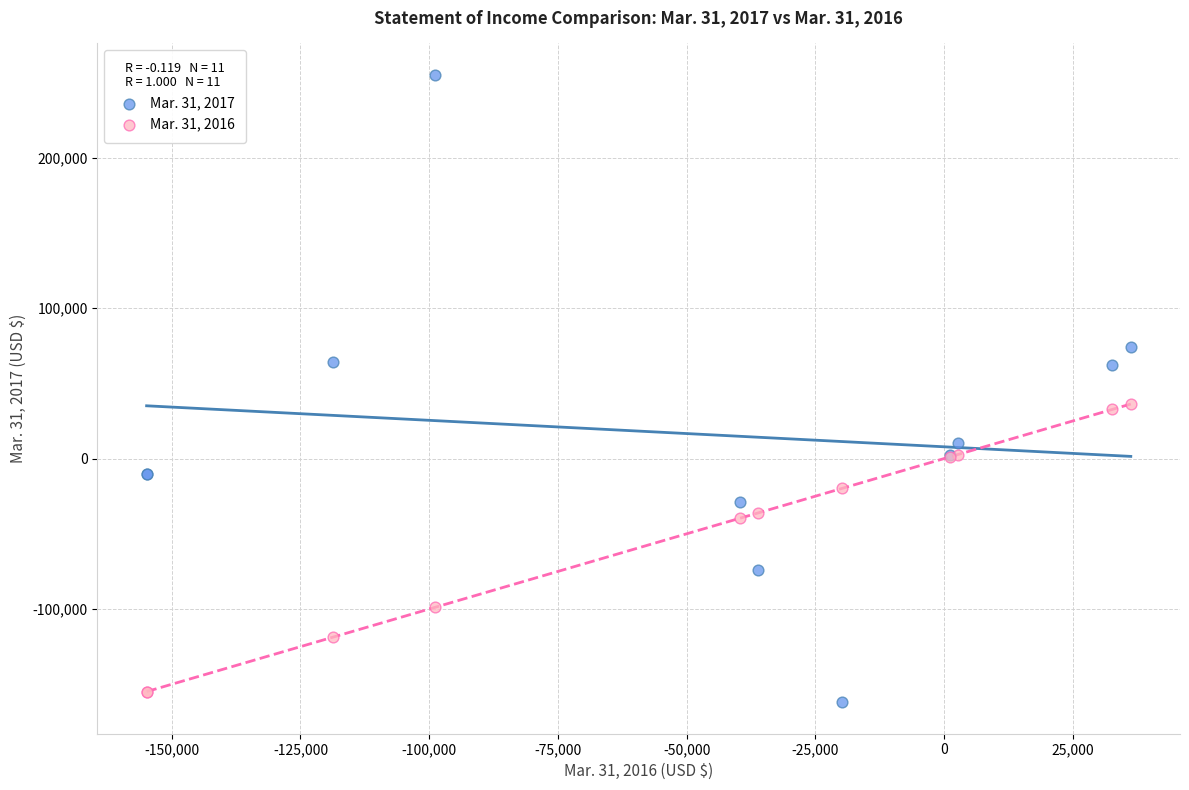

Which series has the largest Y range (max minus min)?

Mar. 31, 2017